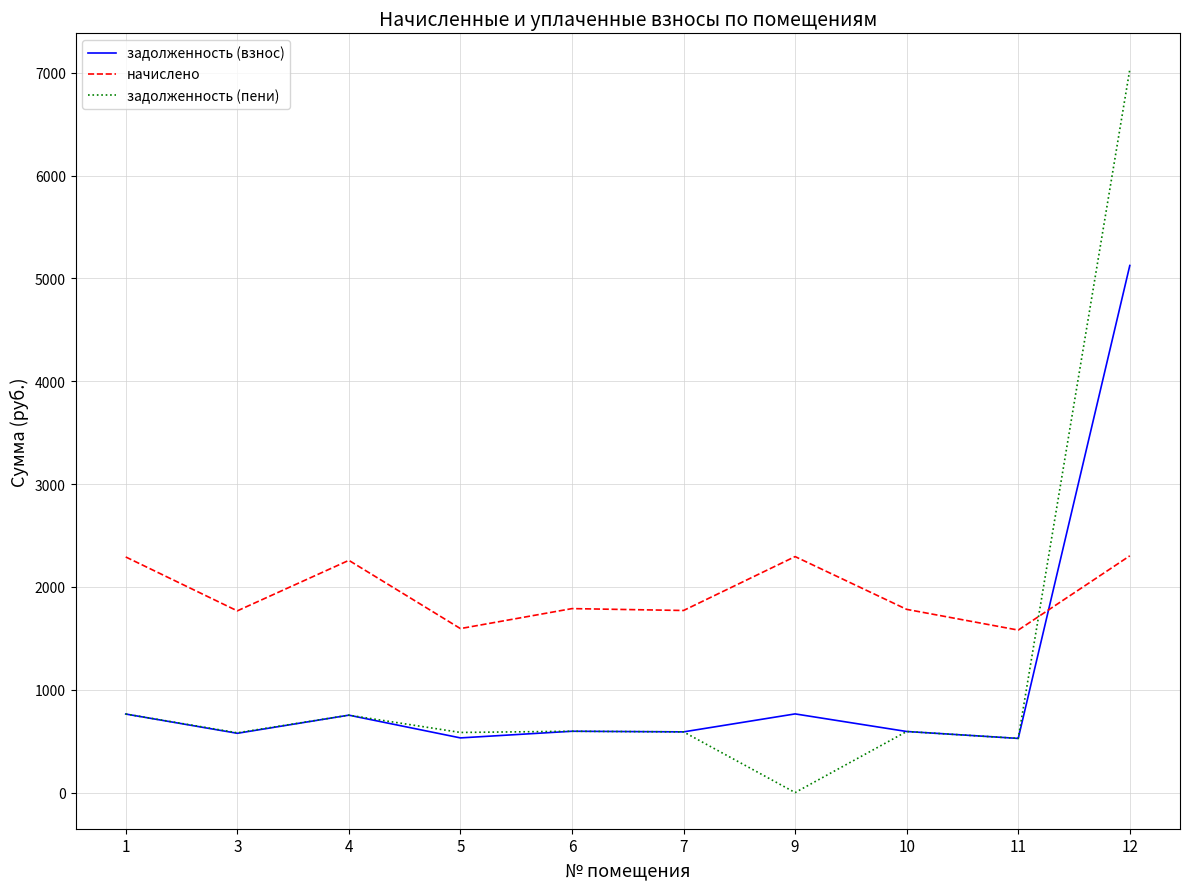

At which category is the sum across all series the highest?

12